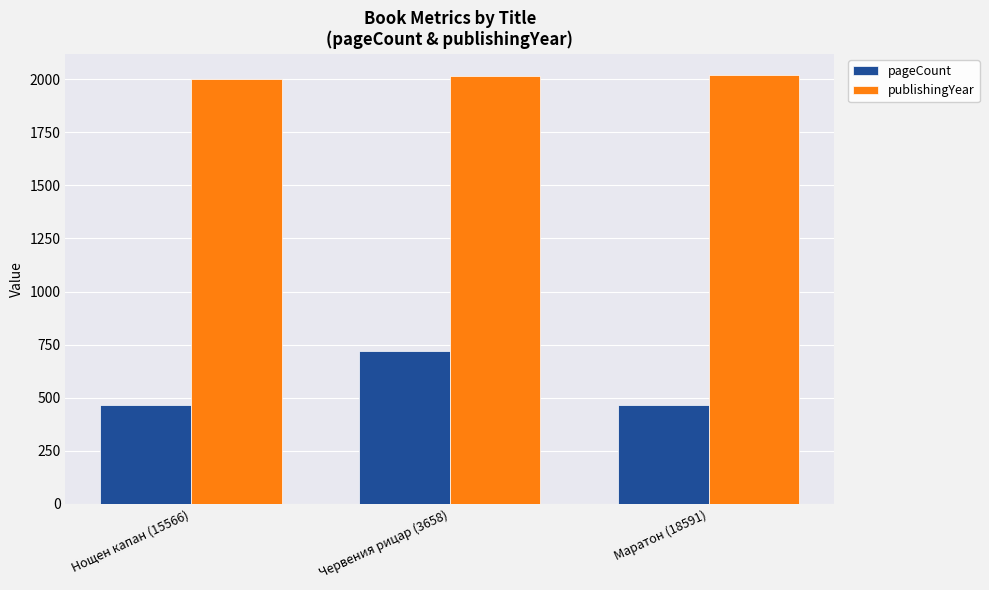

What is the lowest value of the publishingYear series?

2001